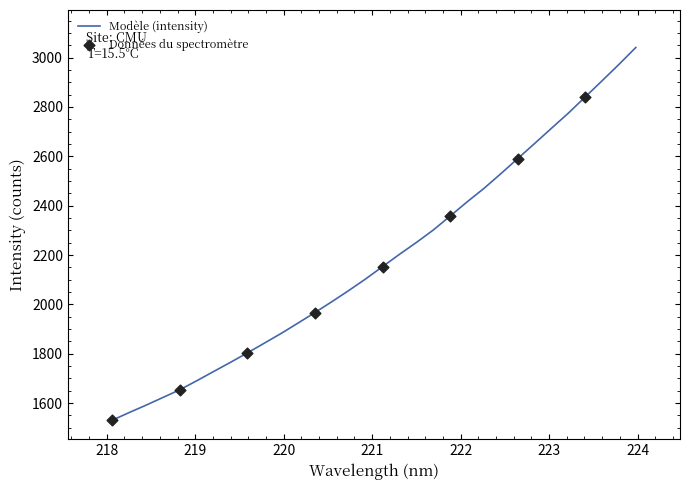

What is the difference between the maximum and minimum values?

1510.3